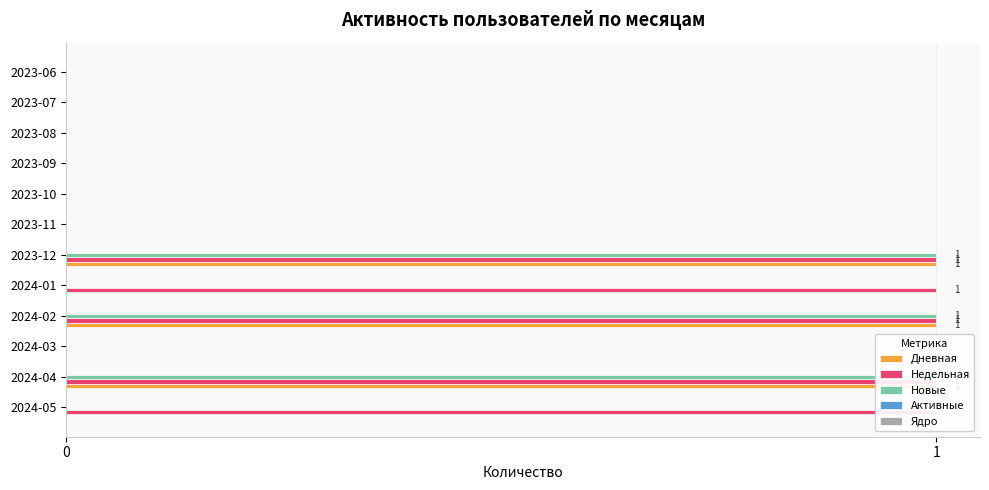

How many groups of bars are there?

12